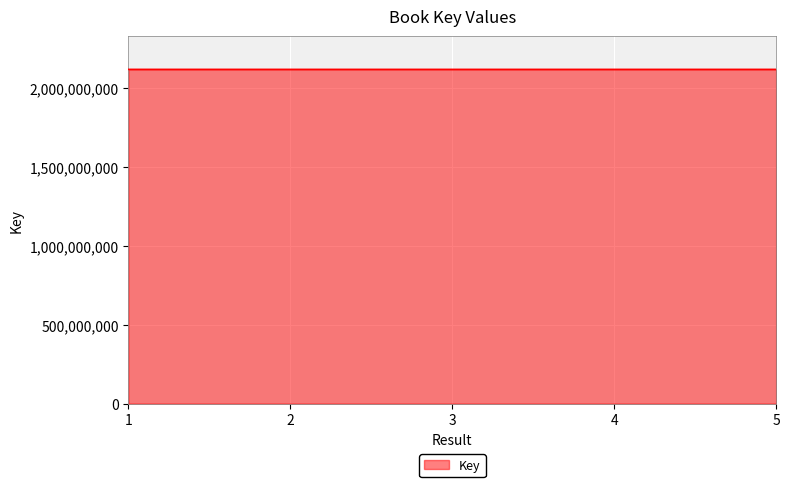

True or false: the data shows 3065878616 at 3.

False